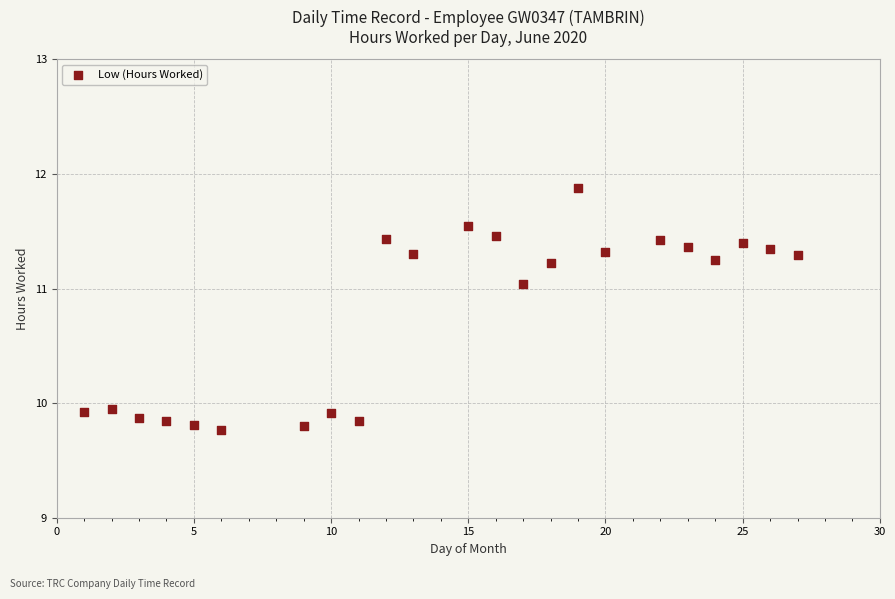

What is the range of Y values (max minus min)?

2.1